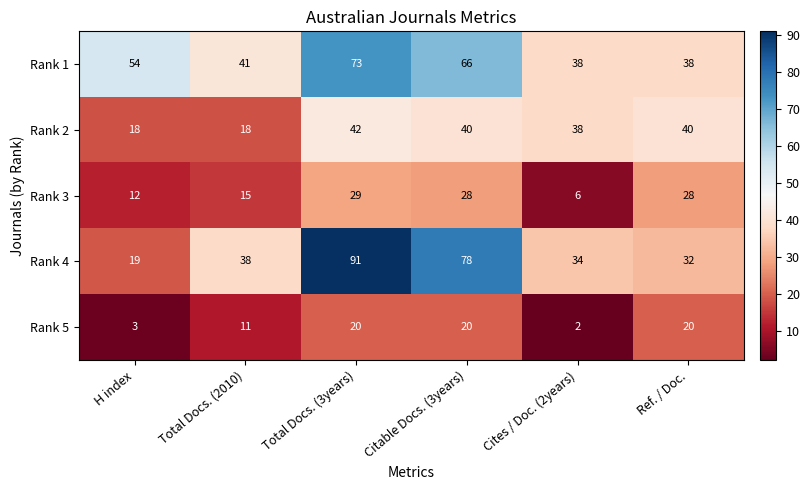

Rank the series by their maximum value, from highest to lowest.

Rank 4, Rank 1, Rank 2, Rank 3, Rank 5